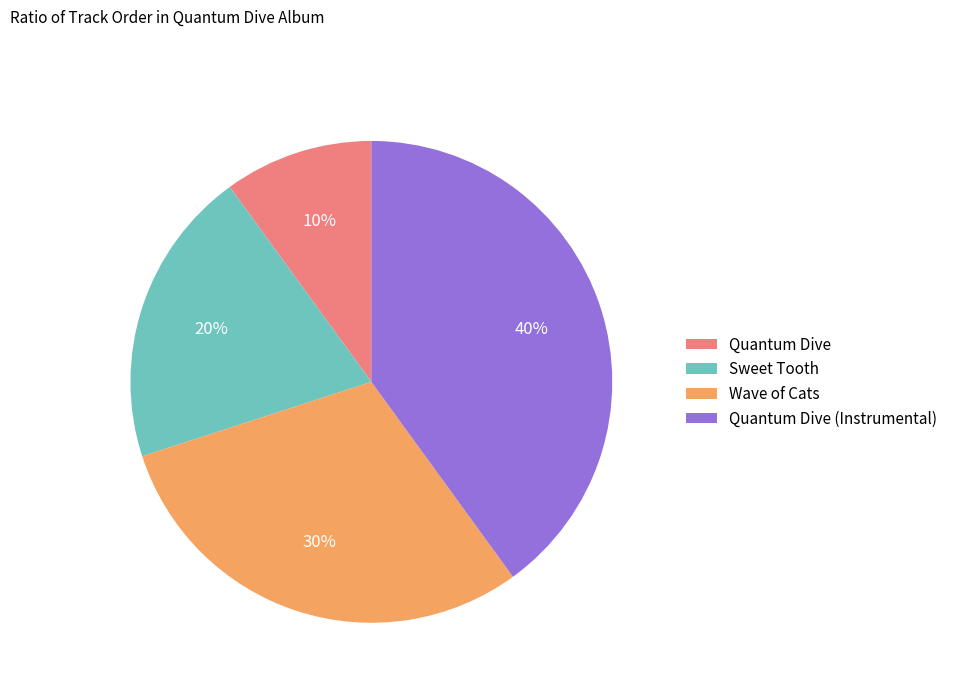

What is the smallest slice in the pie chart?

Quantum Dive